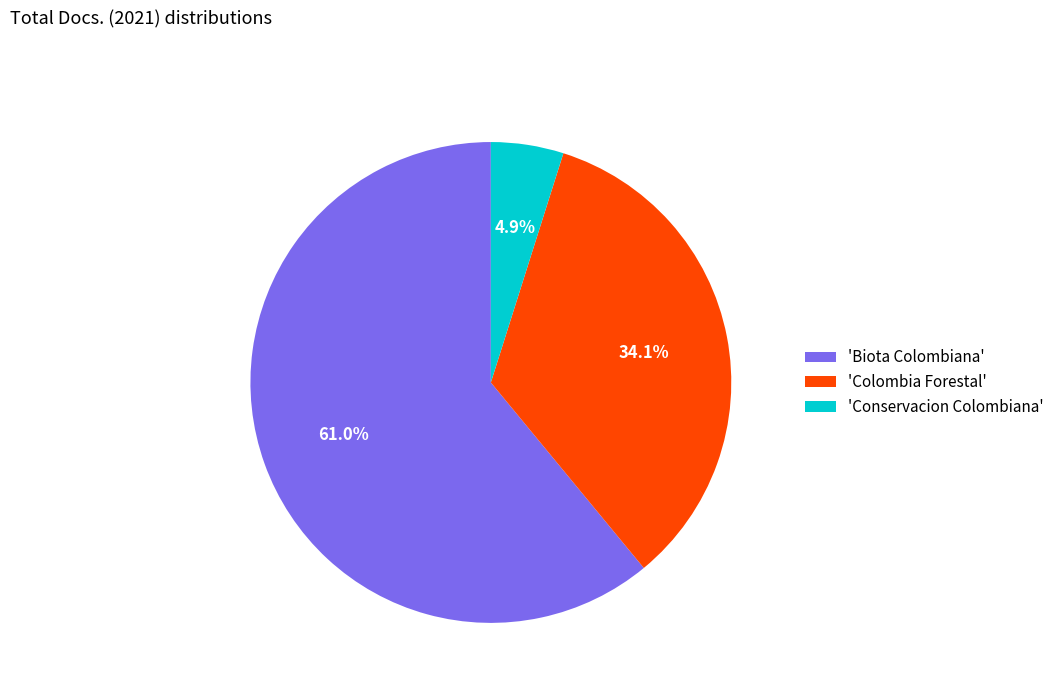

Rank the categories by value from lowest to highest.

'Conservacion Colombiana', 'Colombia Forestal', 'Biota Colombiana'